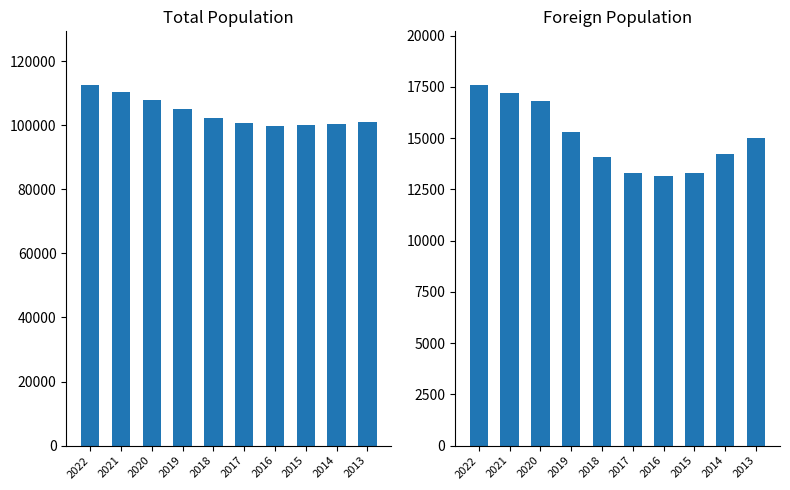

What is the sum of all Total population values?

1040061